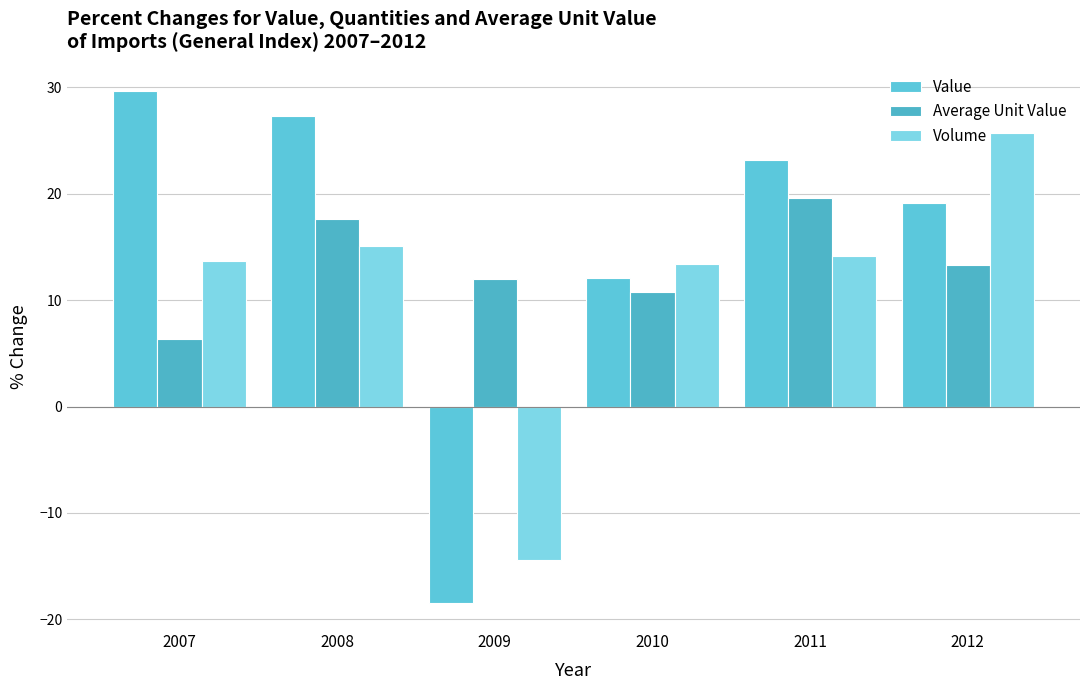

Reading left to right, list all the values displayed in this chart.

Value: 29.7	27.3	-18.5	12.1	23.2	19.1
Average Unit Value: 6.4	17.6	12.0	10.8	19.6	13.3
Volume: 13.7	15.1	-14.4	13.4	14.2	25.7